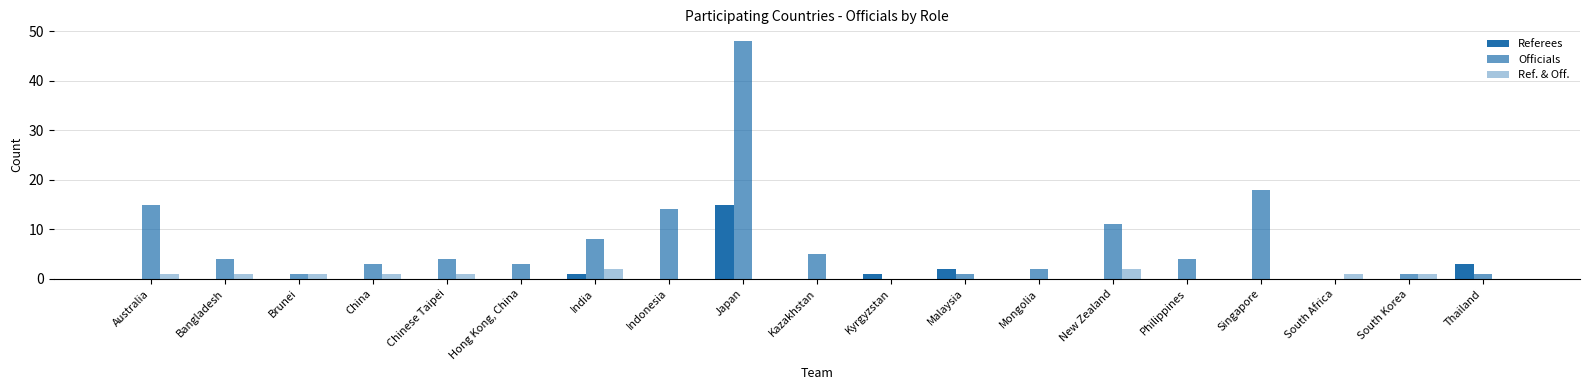

Where is Referees nearest to the value 7?

Thailand